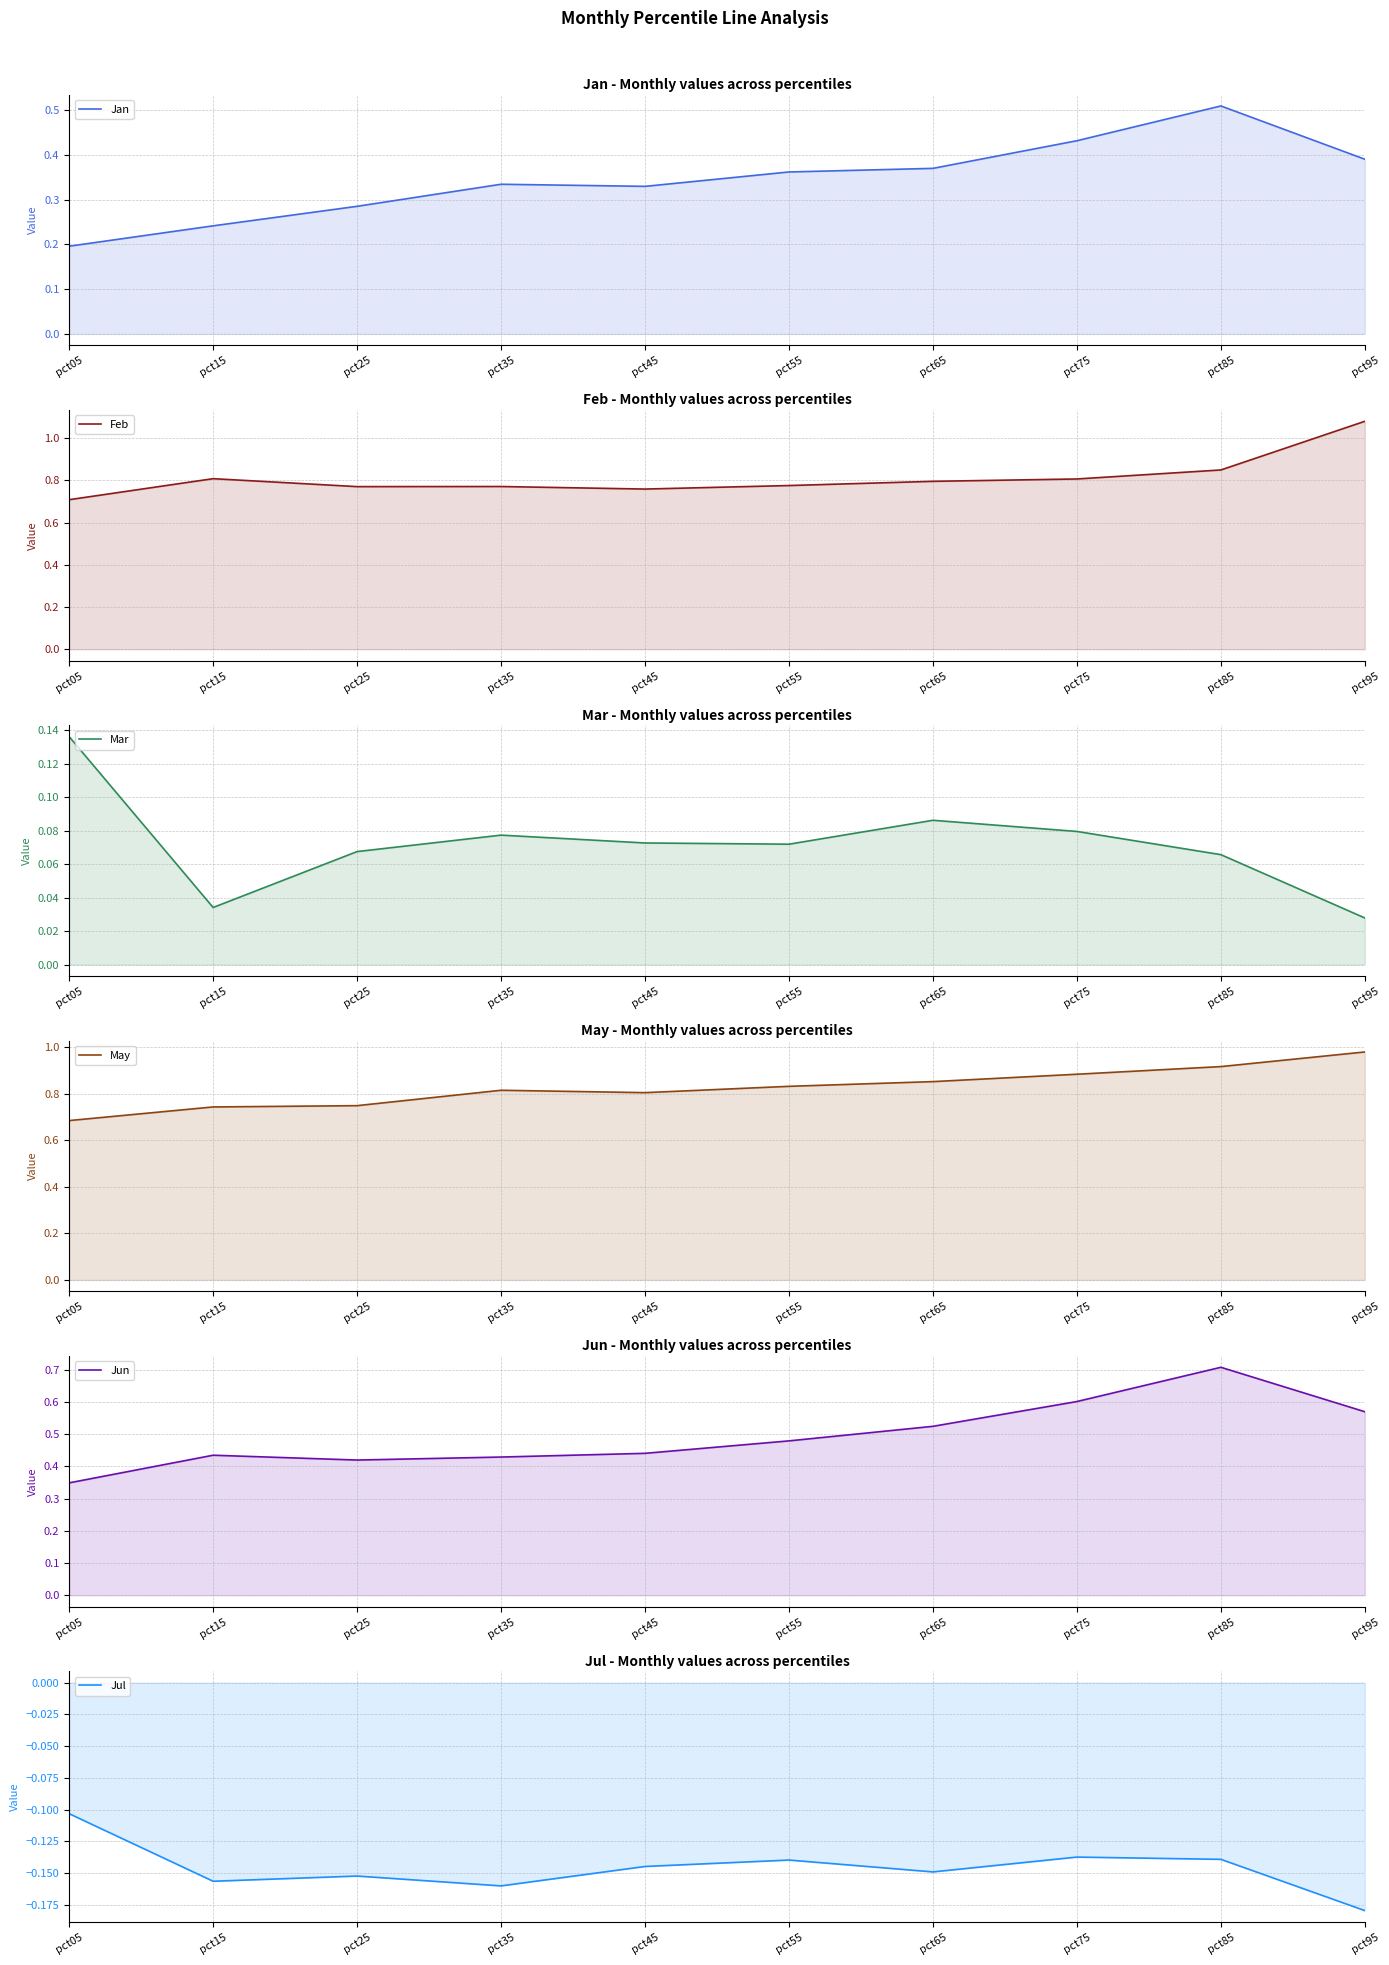

Which series has the largest total across all categories?

May